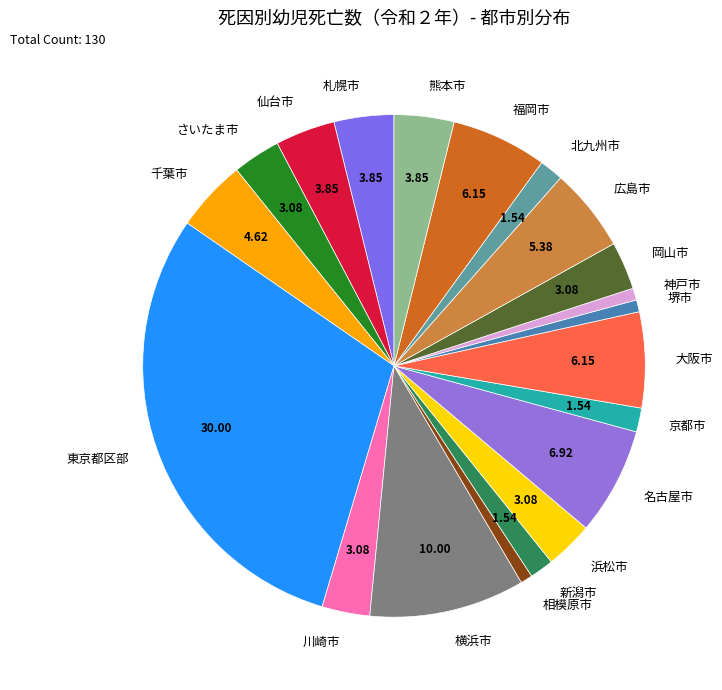

Is the sum of 北九州市 and 新潟市 greater than half?

No